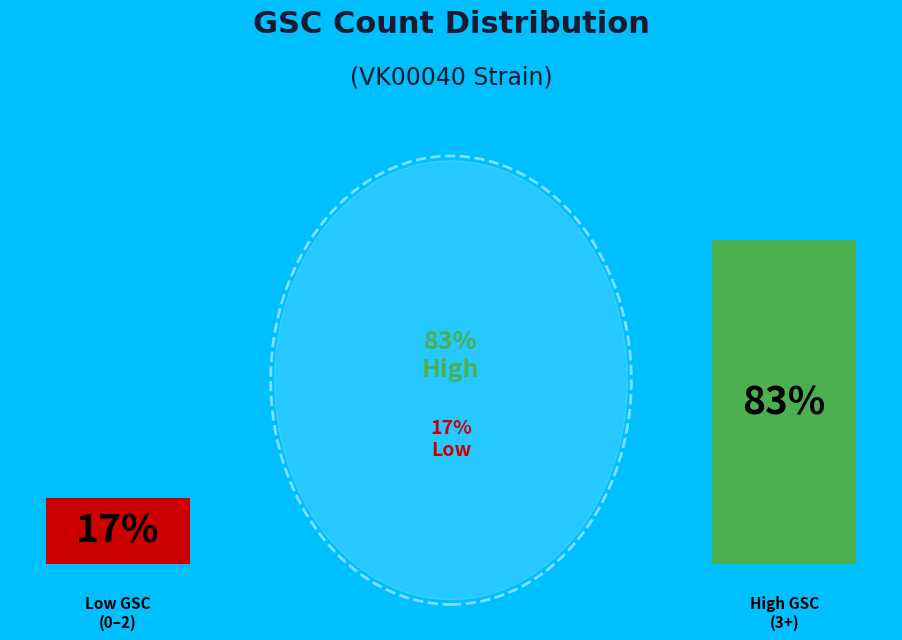

Is there a majority slice in this chart?

Yes